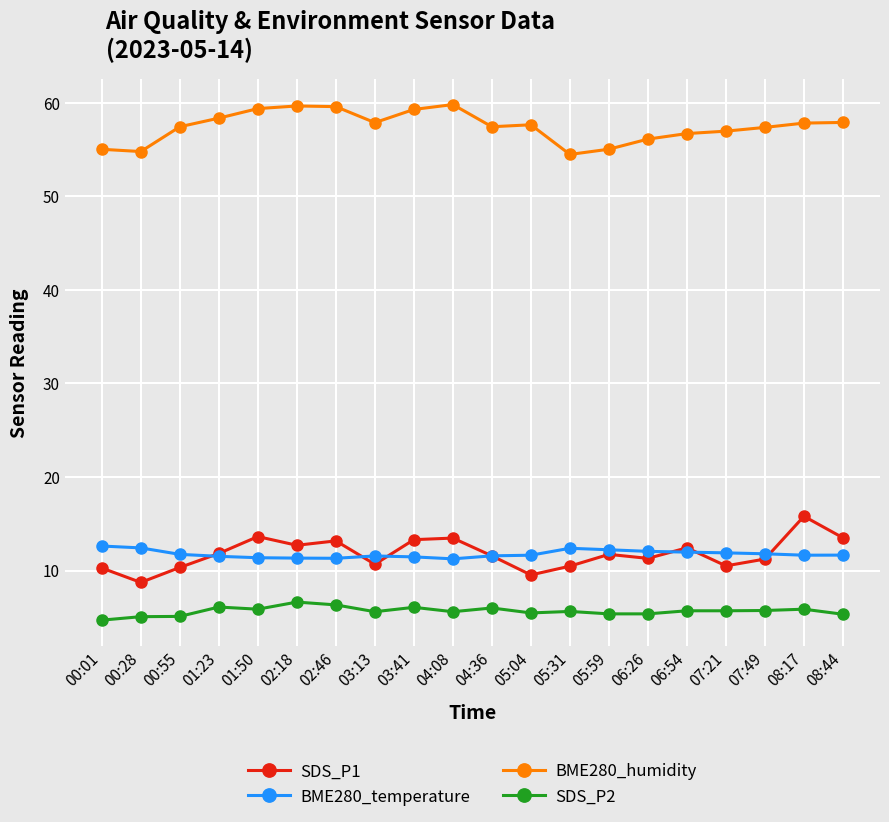

What is the average value of the SDS_P1 series?

11.8